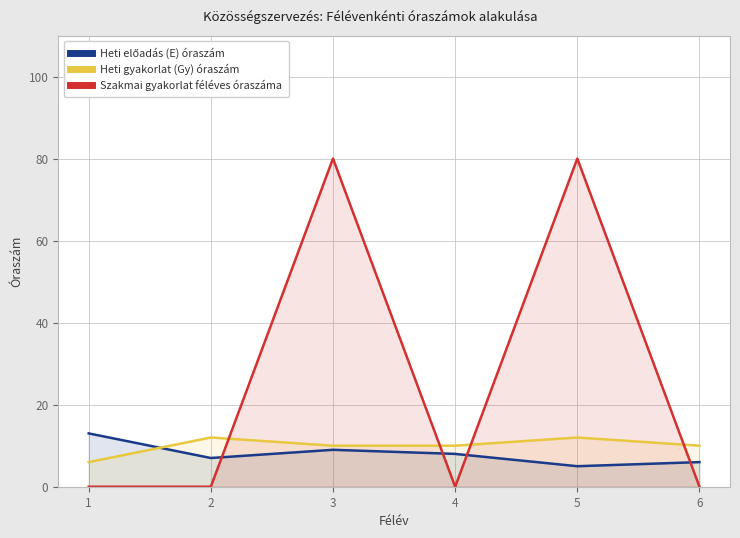

What is the difference between the maximum and minimum values in the Heti gyakorlat (Gy) óraszám series?

6